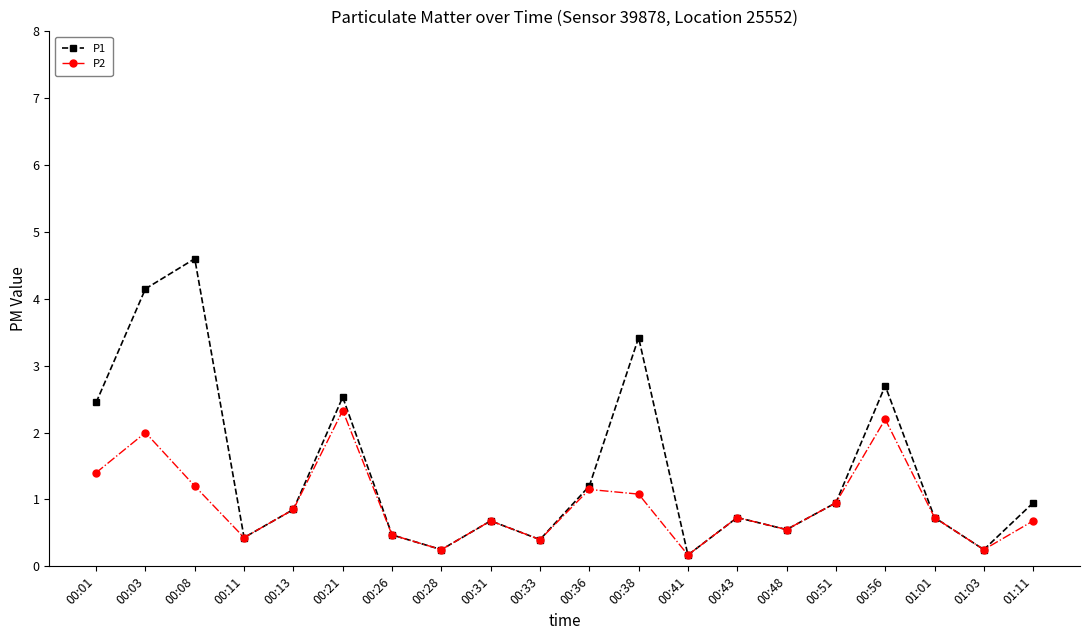

What is the maximum value shown in the chart?

4.6